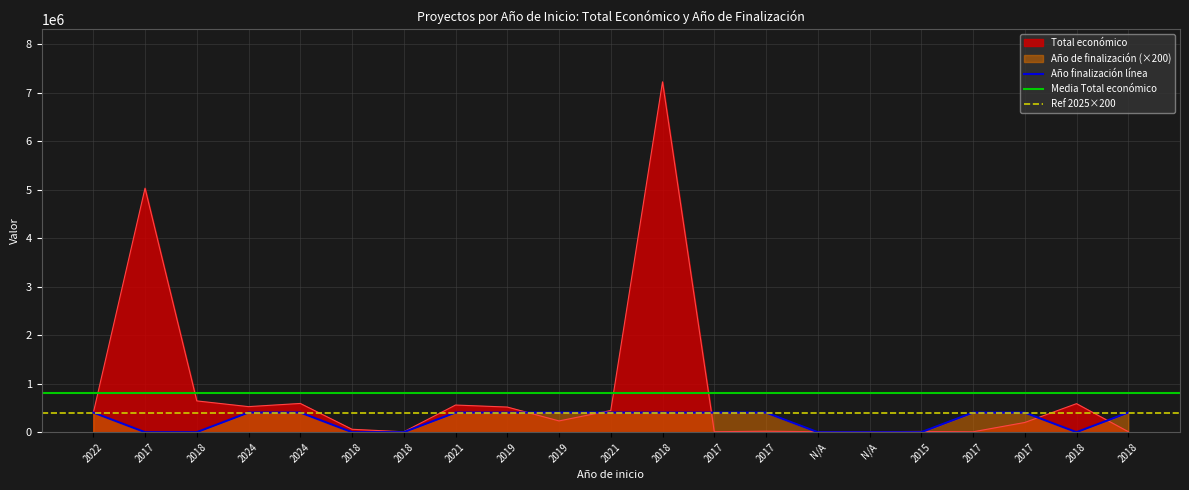

Reading right to left, list all the values displayed in this chart.

Total económico: 10500	588146	199997	7875	14980	10000	9485	20000	9975	7222818	446440	232189	518127	559562	7960	60172	592475	526962	644817	5030236	395340
Año de finalización: 404000	0	403400	403400	0	0	0	404000	403600	403600	404600	404200	404200	404600	0	0	405400	405400	0	0	405000